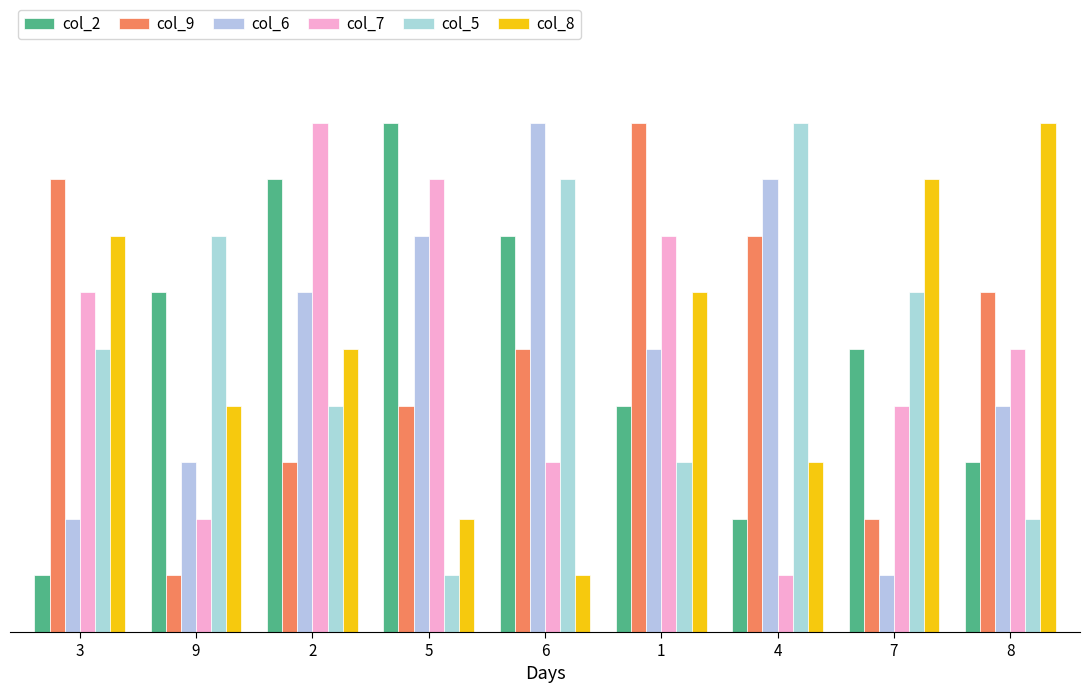

Does the chart contain any negative values?

No